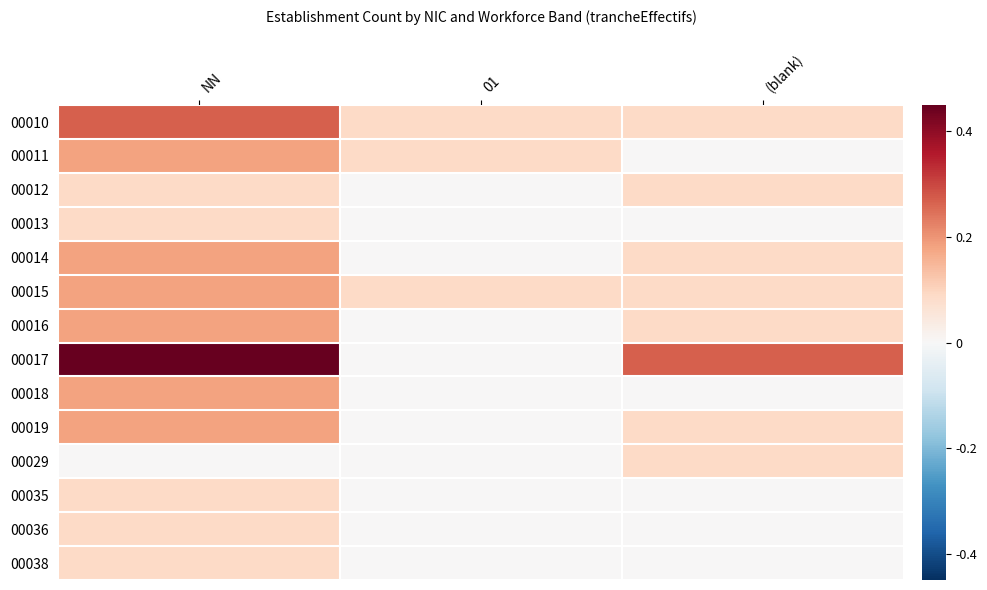

Reading right to left, list all the values displayed in this chart.

00010: (blank)=0.1	01=0.1	NN=0.3
00011: (blank)=0.0	01=0.1	NN=0.2
00012: (blank)=0.1	01=0.0	NN=0.1
00013: (blank)=0.0	01=0.0	NN=0.1
00014: (blank)=0.1	01=0.0	NN=0.2
00015: (blank)=0.1	01=0.1	NN=0.2
00016: (blank)=0.1	01=0.0	NN=0.2
00017: (blank)=0.3	01=0.0	NN=0.5
00018: (blank)=0.0	01=0.0	NN=0.2
00019: (blank)=0.1	01=0.0	NN=0.2
00029: (blank)=0.1	01=0.0	NN=0.0
00035: (blank)=0.0	01=0.0	NN=0.1
00036: (blank)=0.0	01=0.0	NN=0.1
00038: (blank)=0.0	01=0.0	NN=0.1